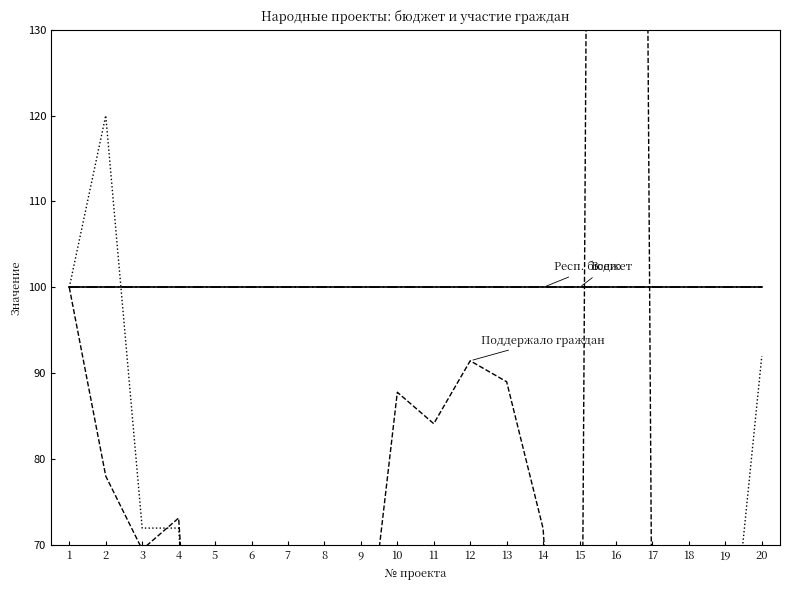

What is the sum of the Прямых благополучателей values at 13 and 4?

108.0